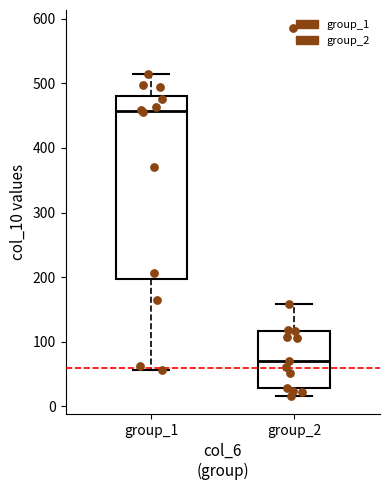

Where is the upper edge of the box for group_1 on the y-axis? The values are not printed on the chart, so give them approximately, as read against the axis.

480